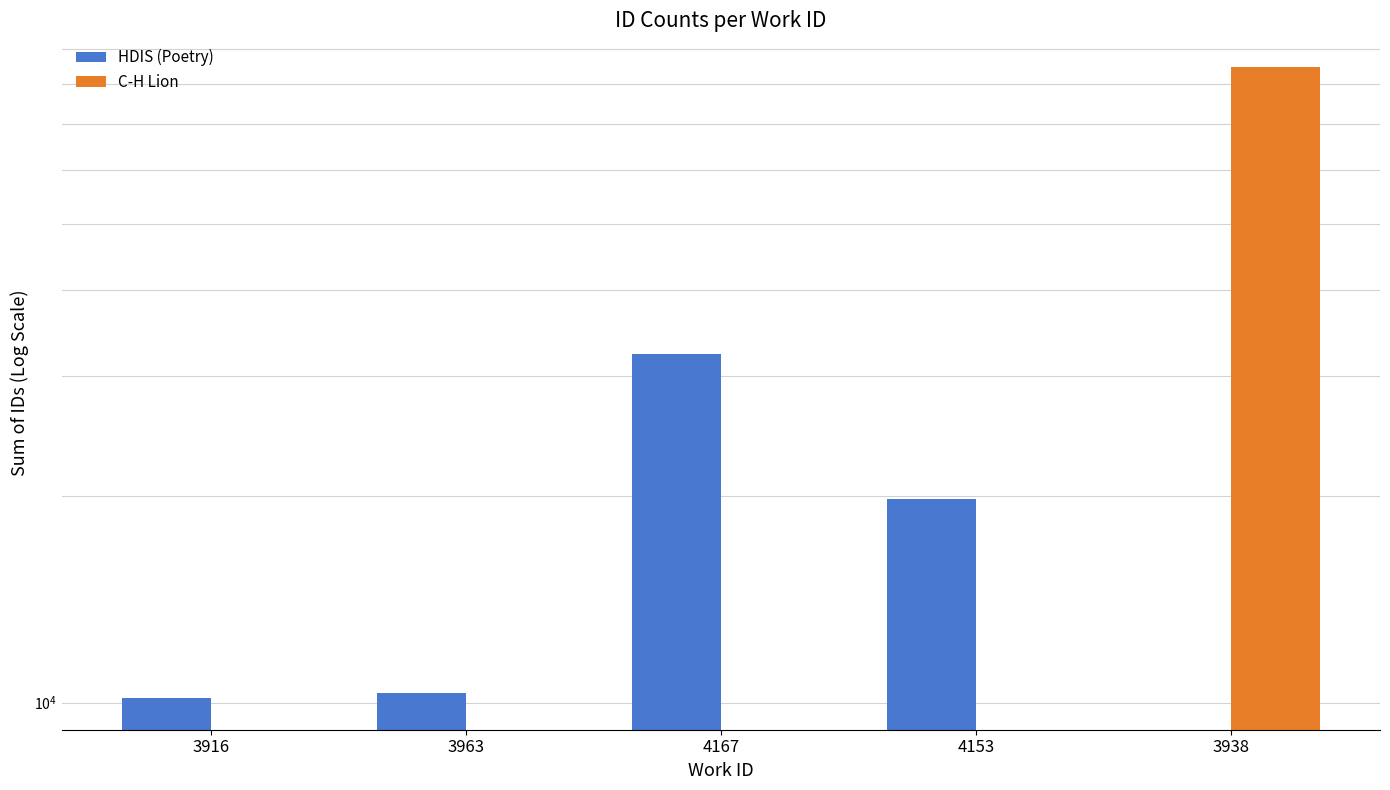

Reading right to left, what are all the values shown in this chart?

HDIS (Poetry): 3938=0	4153=19833	4167=32310	3963=10313	3916=10148
C-H Lion: 3938=84740	4153=0	4167=0	3963=0	3916=0